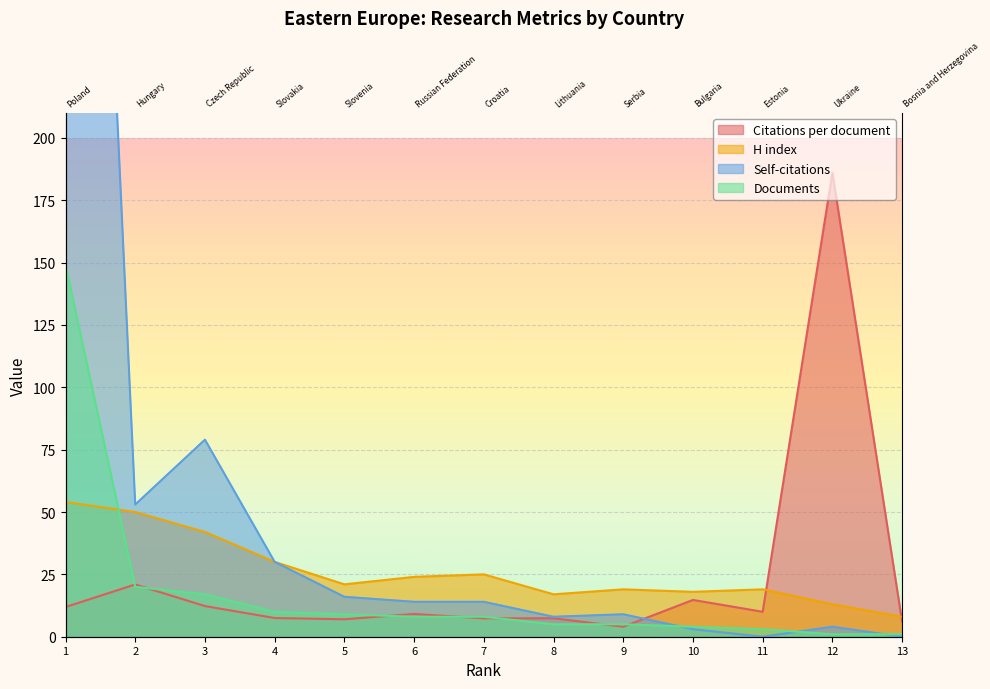

What is the sum of the Citations per document values at 3 and 7?

19.7